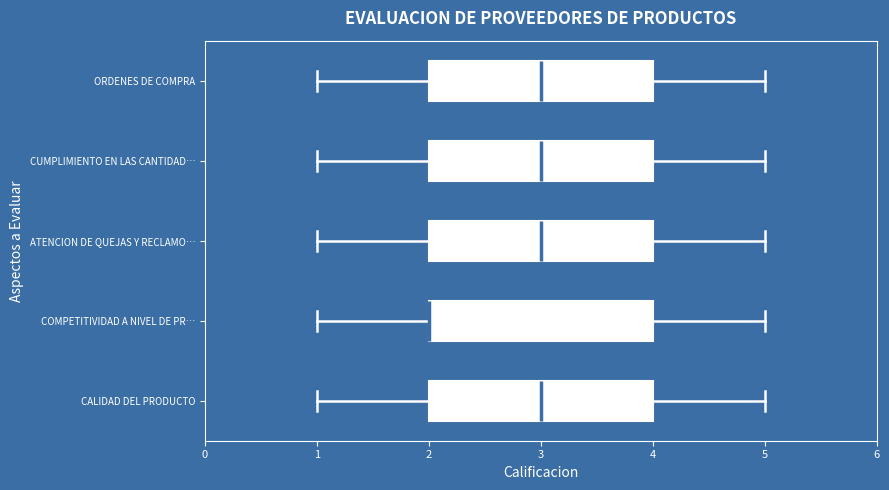

Reading bottom to top, read every box against the x-axis: the position of its median line, the range the box covers, and the ends of its whiskers. The values are not printed on the chart, so give them approximately, as read against the axis.

CALIDAD DEL PRODUCTO: median 3, box 2 to 4, whiskers 1 to 5
COMPETITIVIDAD A NIVEL DE PR…: median 2 (drawn on the box's left edge), box 2 to 4, whiskers 1 to 5
ATENCION DE QUEJAS Y RECLAMO…: median 3, box 2 to 4, whiskers 1 to 5
CUMPLIMIENTO EN LAS CANTIDAD…: median 3, box 2 to 4, whiskers 1 to 5
ORDENES DE COMPRA: median 3, box 2 to 4, whiskers 1 to 5